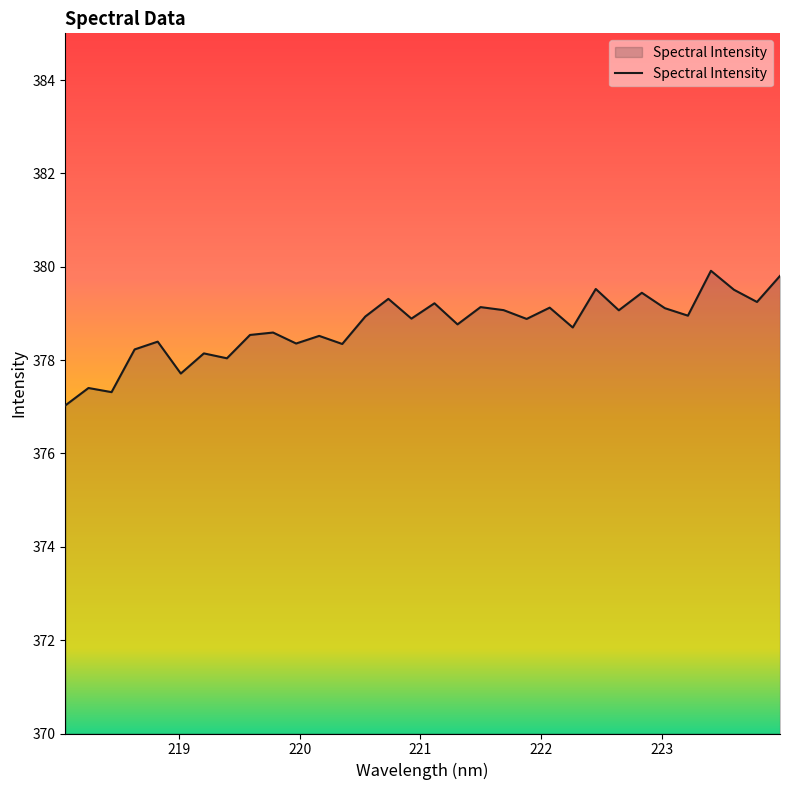

What is the difference between the maximum and minimum values?

2.9